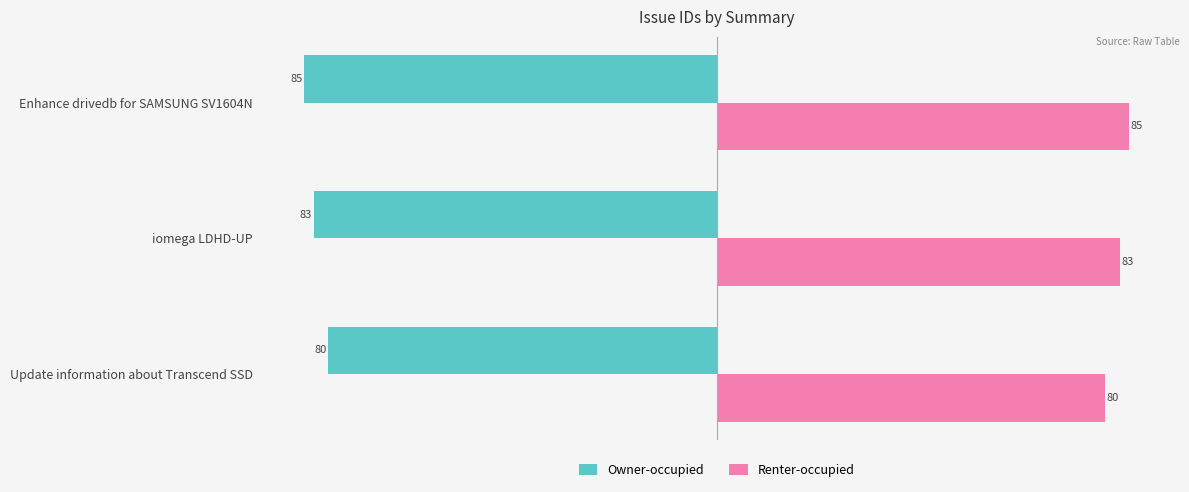

What is the average value of the Renter-occupied series?

83